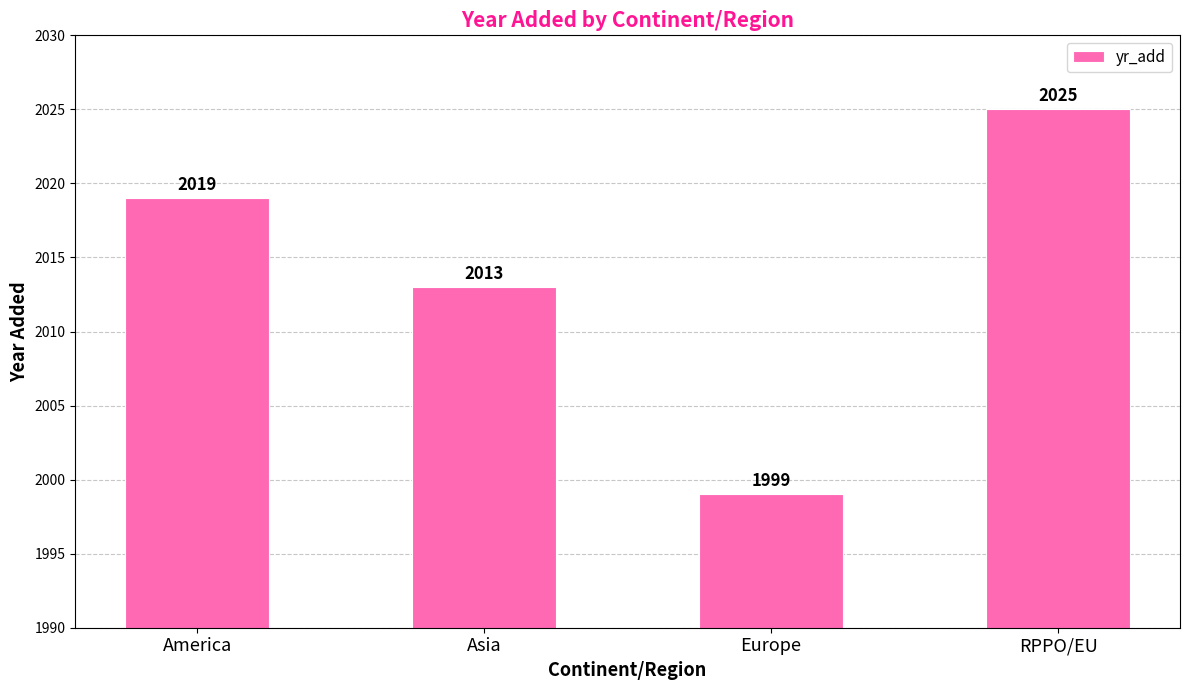

Reading right to left, transcribe all the data shown in this chart.

RPPO/EU=2025	Europe=1999	Asia=2013	America=2019